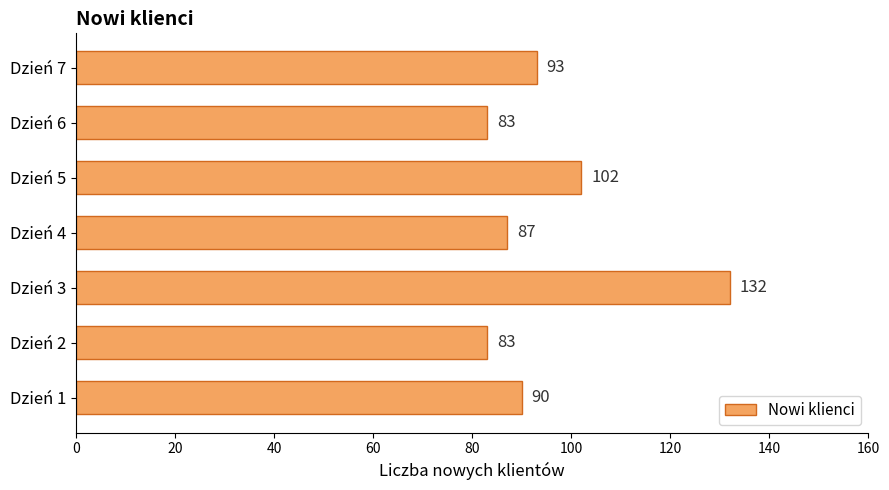

Reading bottom to top, what are all the values shown in this chart?

Dzień 1=90	Dzień 2=83	Dzień 3=132	Dzień 4=87	Dzień 5=102	Dzień 6=83	Dzień 7=93